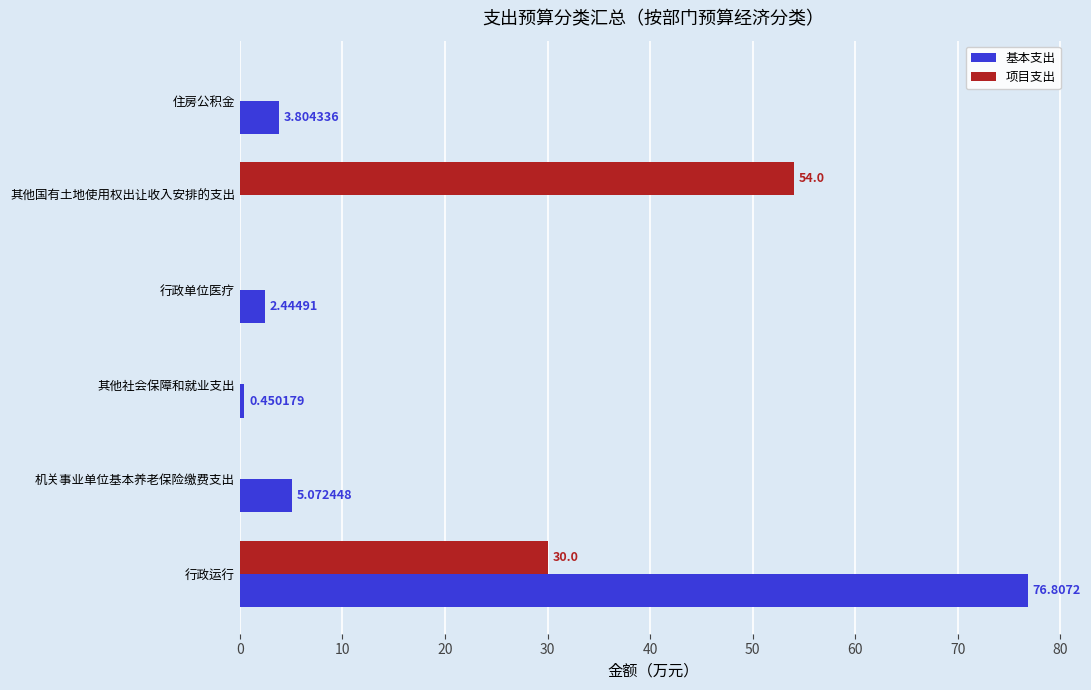

What is the sum of the 基本支出 values at 其他社会保障和就业支出 and 行政运行?

77.3